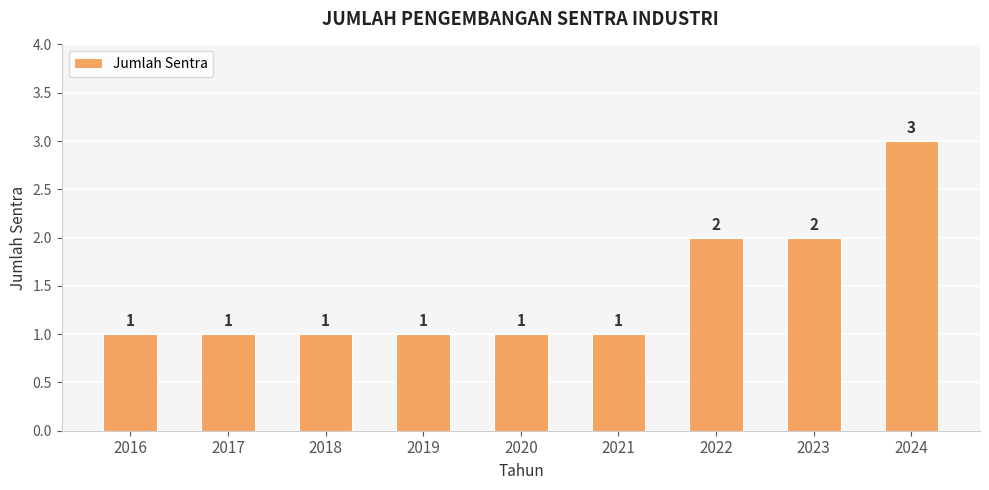

What is the ratio of the value at 2022 to the value at 2017?

2.0